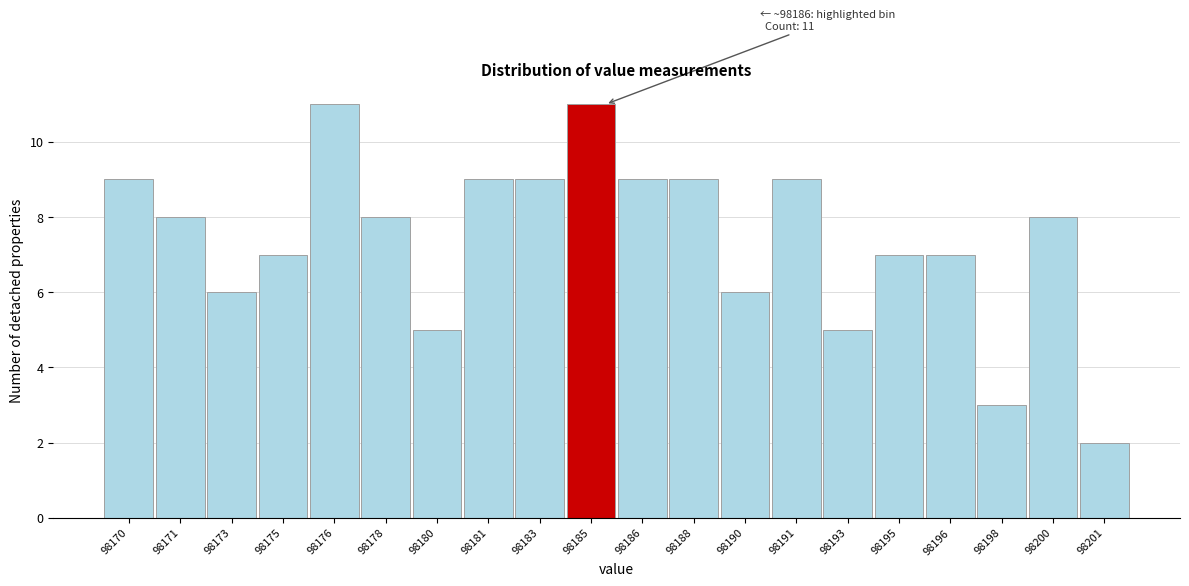

Reading left to right, transcribe all the data shown in this chart.

9	8	6	7	11	8	5	9	9	11	9	9	6	9	5	7	7	3	8	2